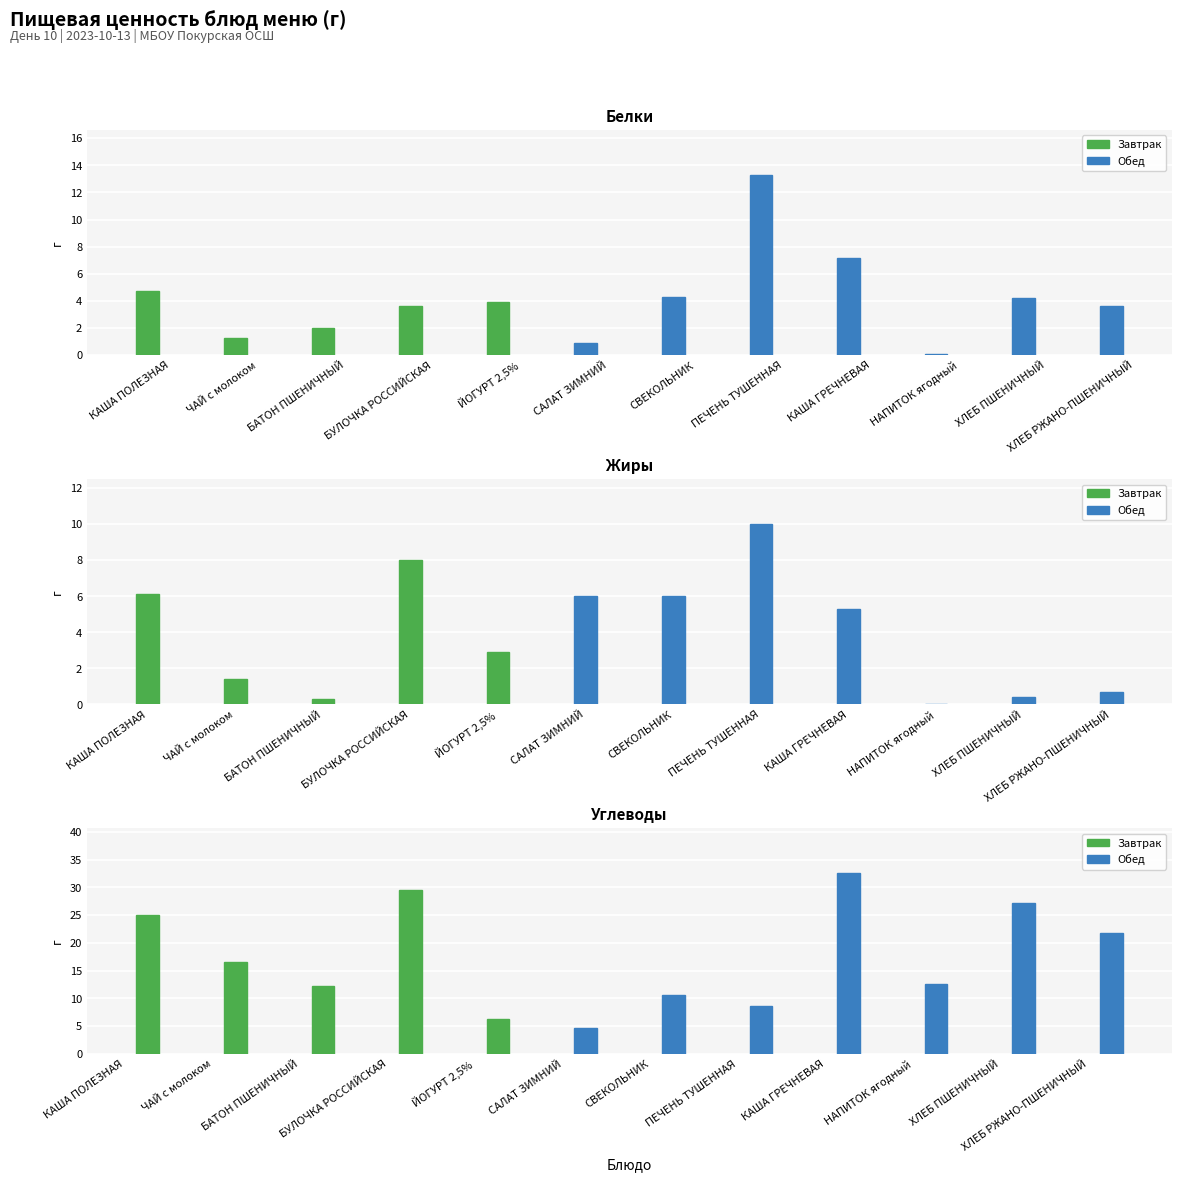

Which category has the lowest value in the Углеводы series?

САЛАТ ЗИМНИЙ